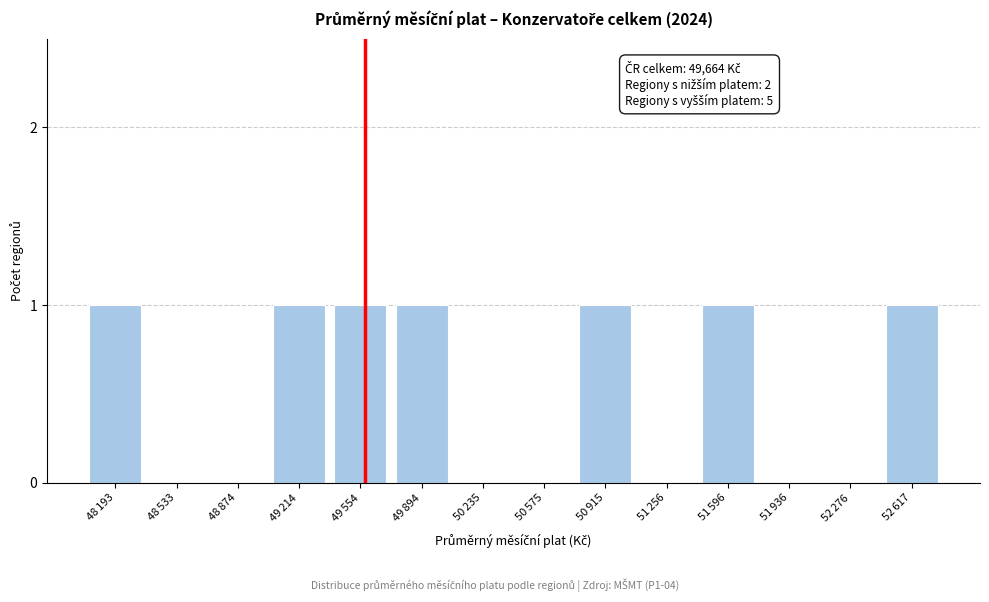

What is the sum of all values?

7